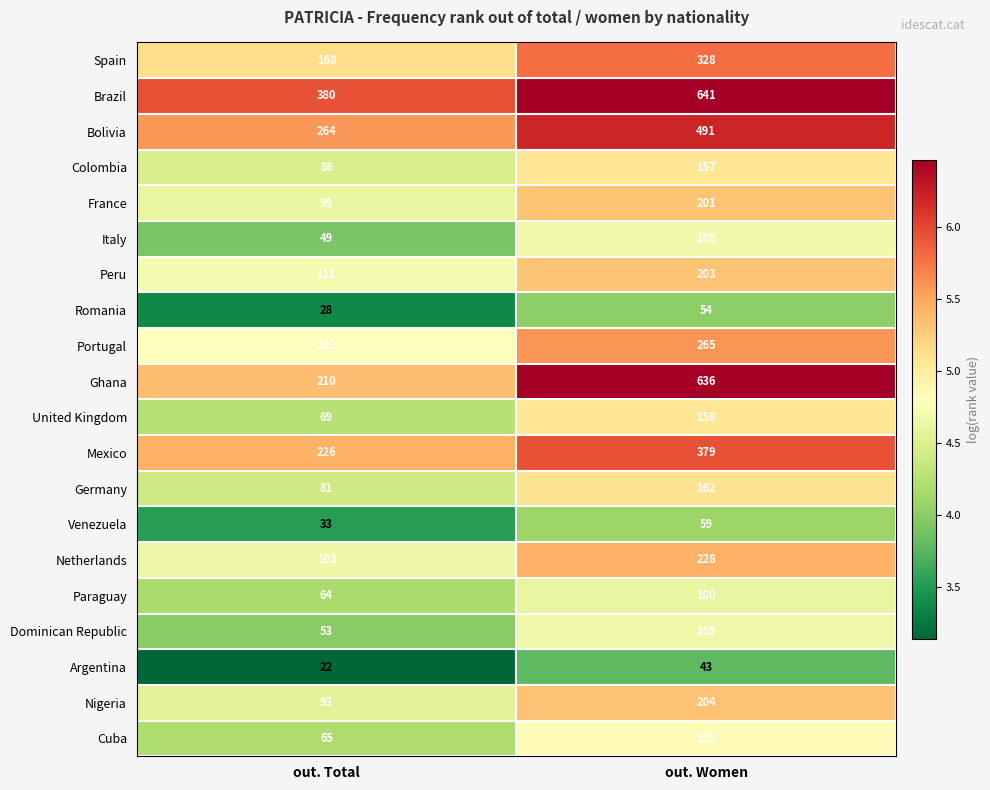

Which series changed the most between out. Total and out. Women?

Ghana